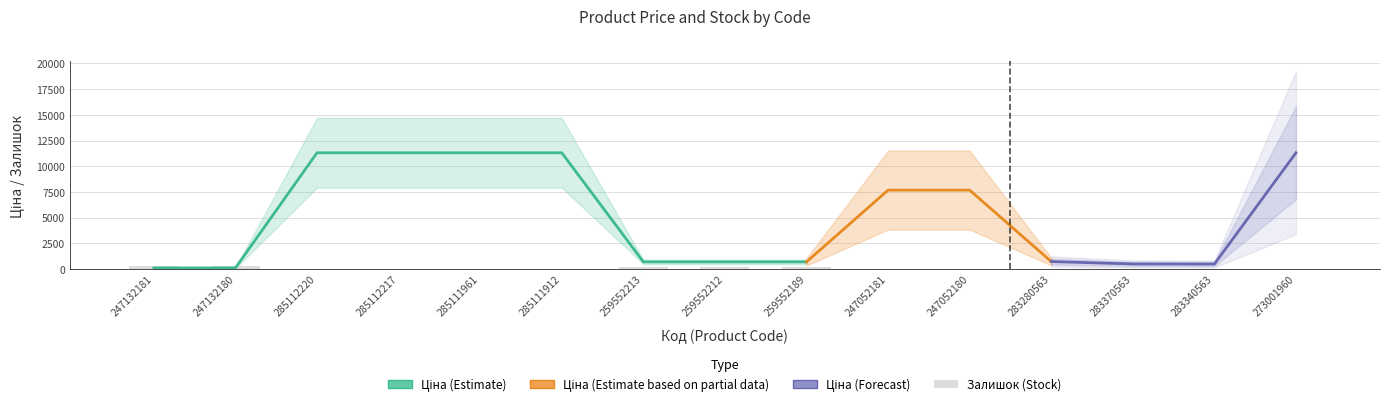

Reading left to right, what are all the values shown in this chart?

Ціна: 115.4	115.4	11312.5	11312.5	11312.5	11312.5	701.4	701.4	701.4	7680.9	7680.9	732.5	500.5	490.8	11312.5
Доп. ціна: 11537.0	11537.0	11312.5	11312.5	11312.5	11312.5	1036.0	1036.0	1036.0	7680.9	7680.9	2930.0	5005.4	4907.7	11312.5
Залишок: 260.0	290.0	17.0	17.0	16.0	14.0	242.0	245.0	235.0	19.0	21.0	9.0	8.0	13.0	36.0